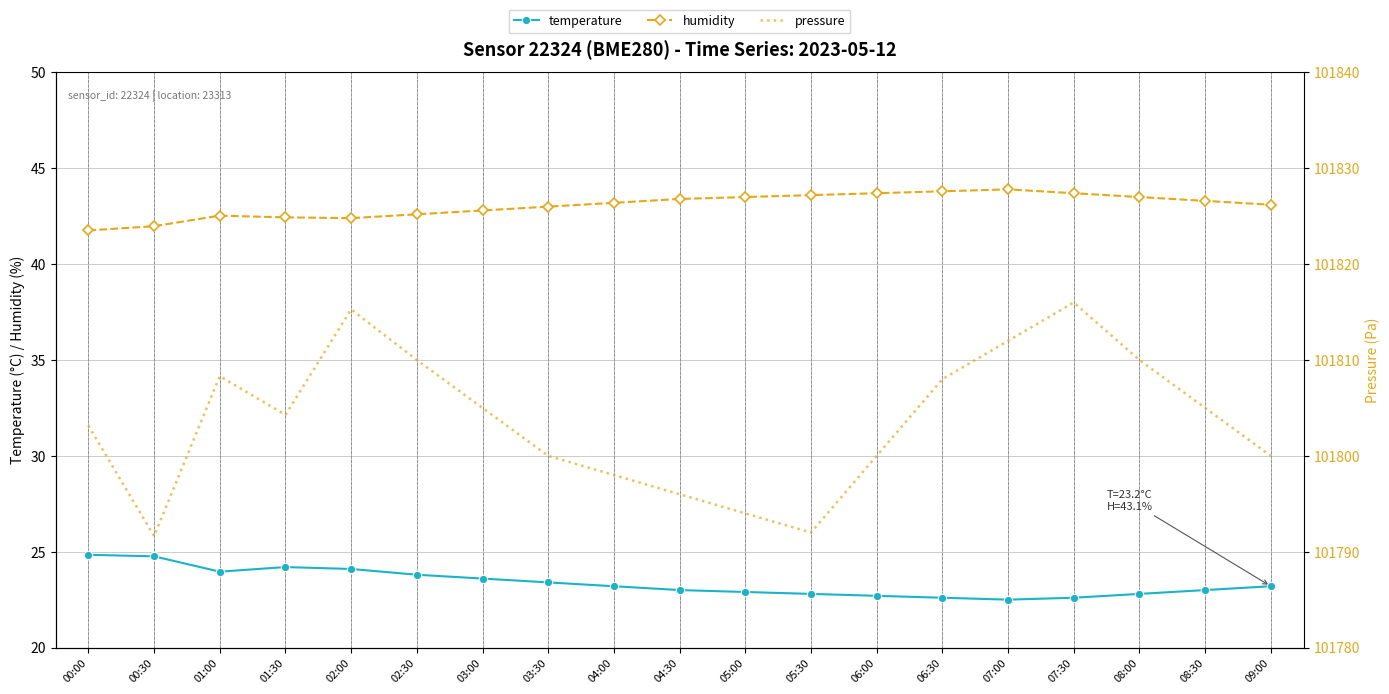

What is the label of the 15th point from the right?

02:00